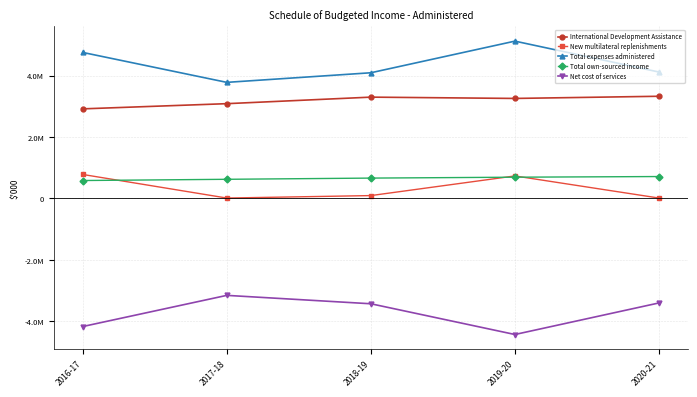

Is this an area chart (filled region under the line)?

No